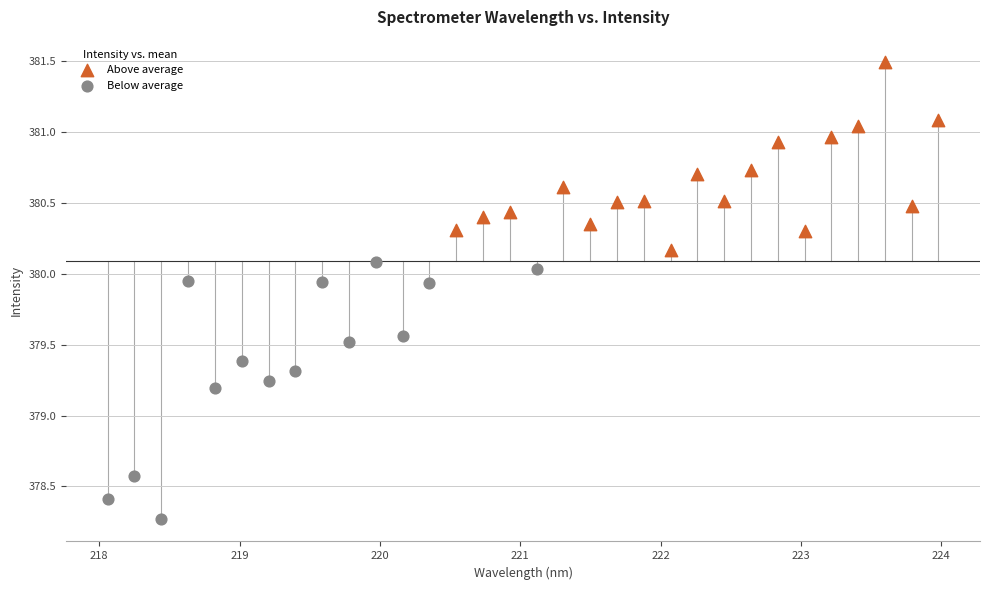

Which series contains the lowest Y value?

Below average